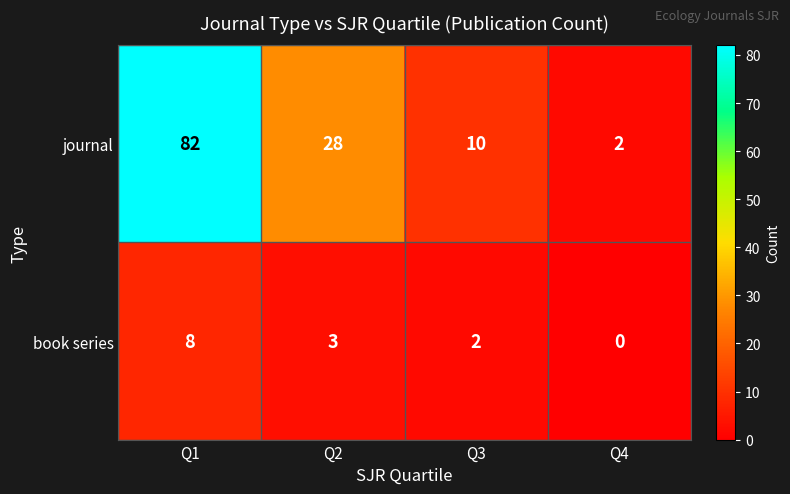

What is the spread (max minus min) of values at Q3?

8